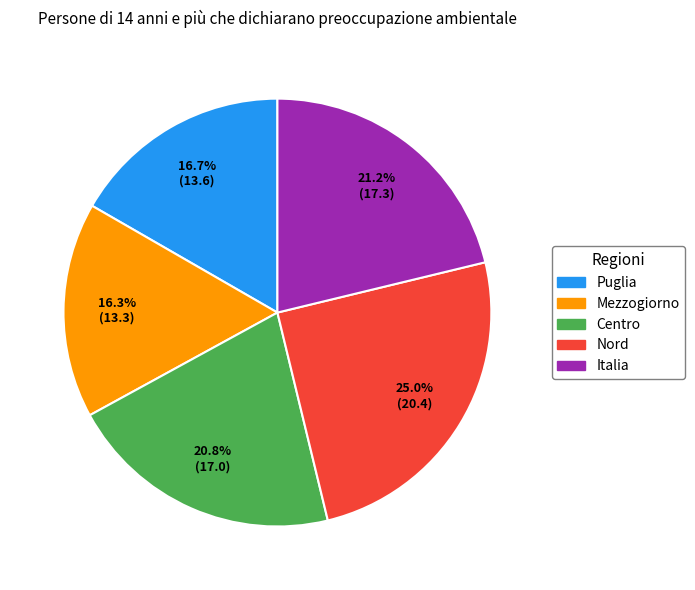

True or false: Nord accounts for 31% of the total.

False